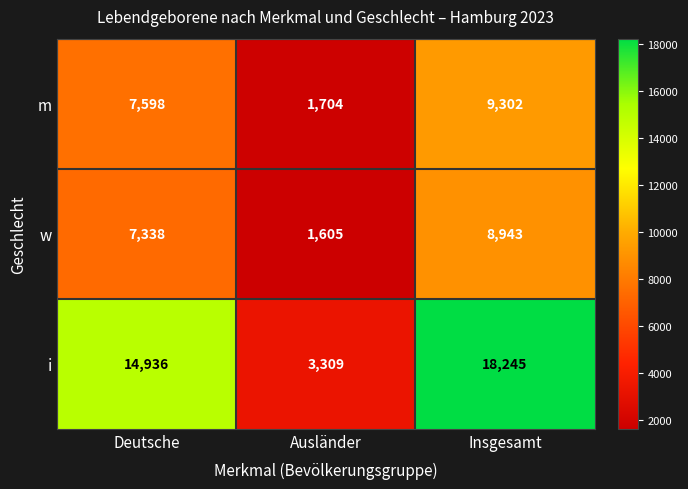

What is the total value across all series at Insgesamt?

36490